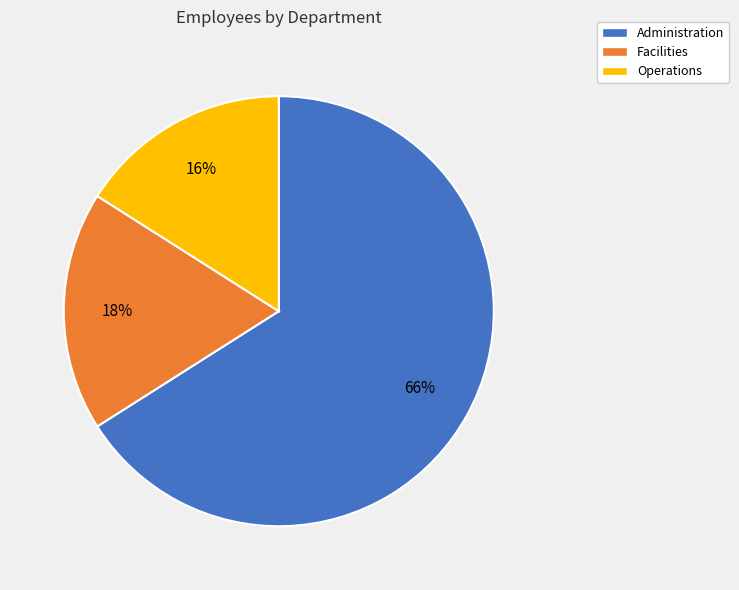

Do Operations and Administration together represent more than half of the pie?

Yes